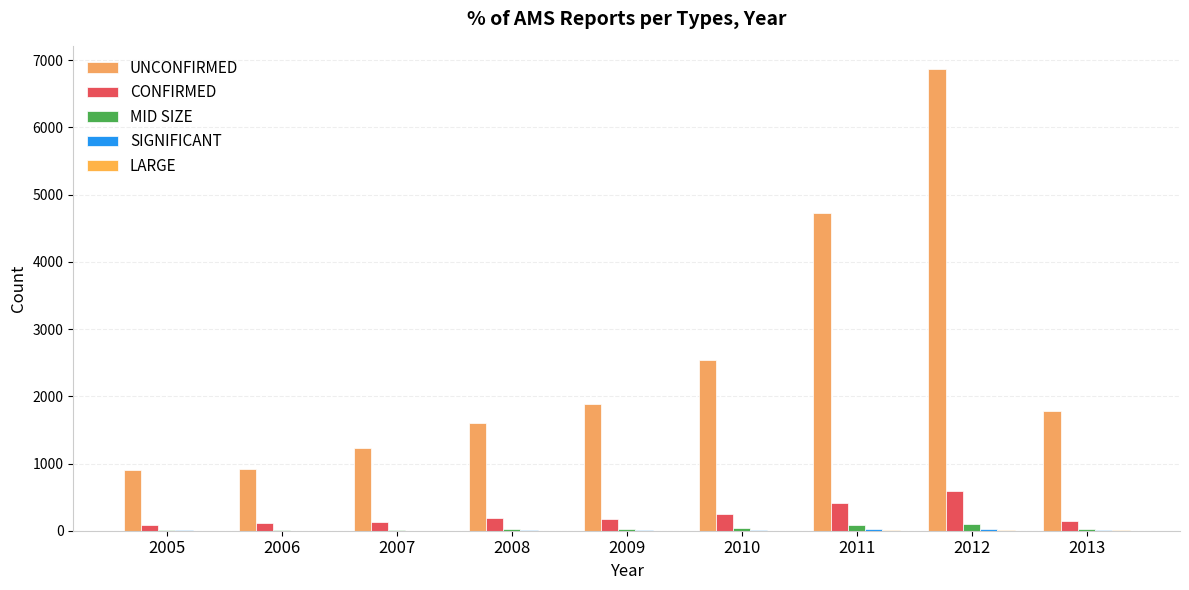

At how many categories does at least one series exceed 5845?

1